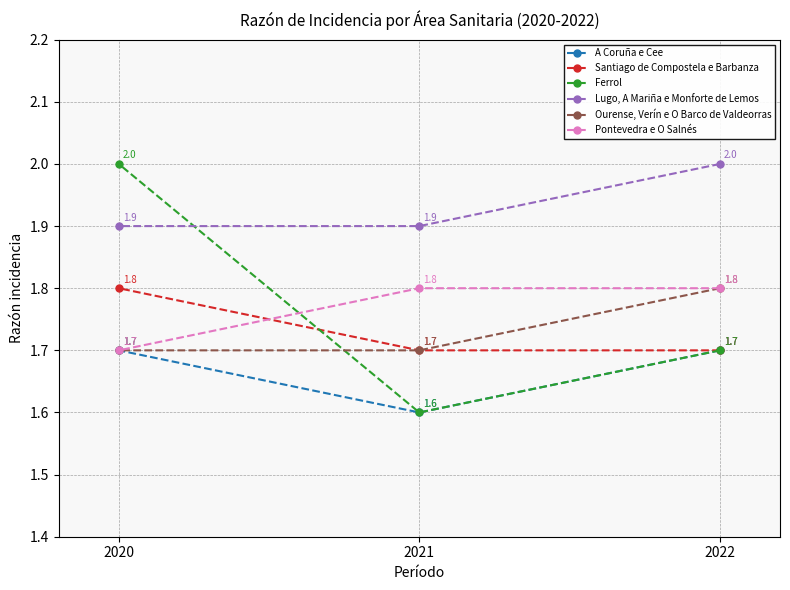

What is the average value of the Santiago de Compostela e Barbanza series?

1.7